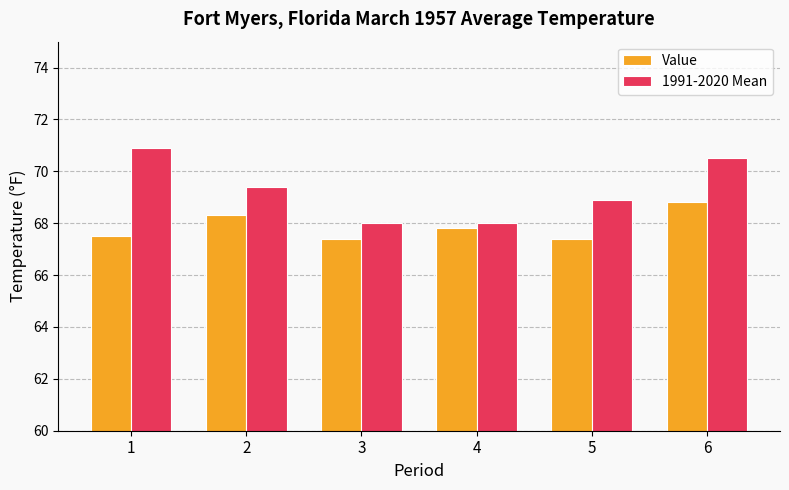

At how many categories does at least one series exceed 67?

6